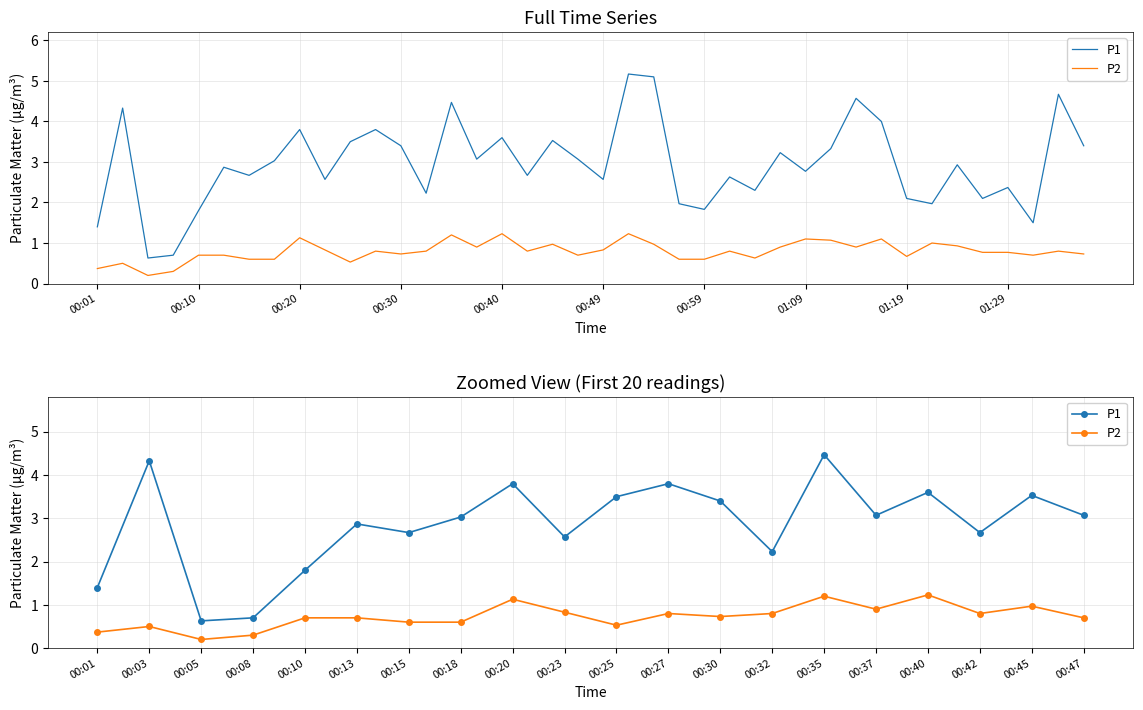

True or false: P2 has a value of 0.8 at 00:20.

False